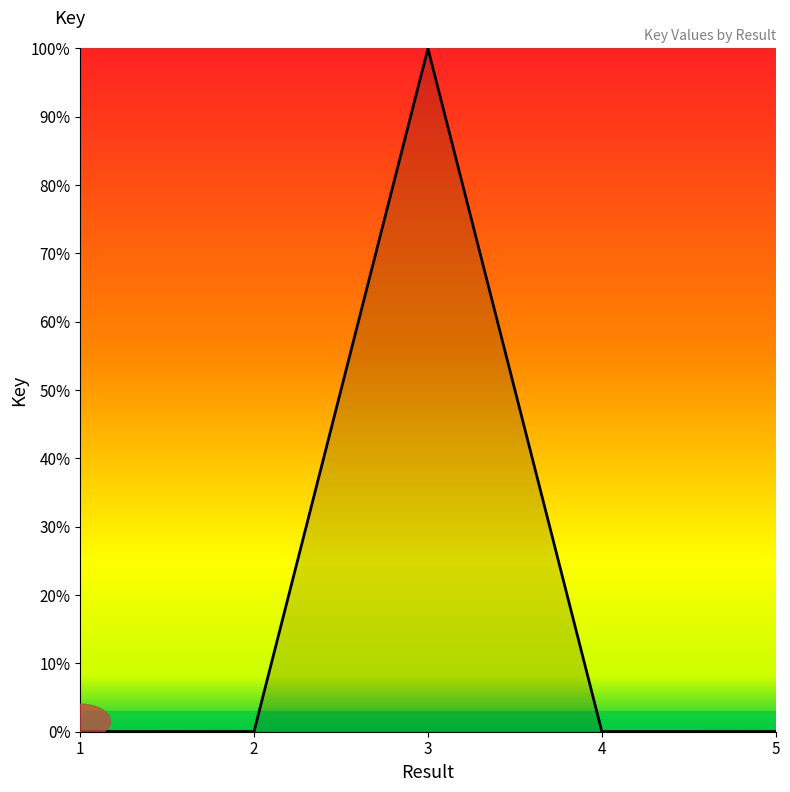

The chart shows a value of 154.7 at 3. True or false?

False